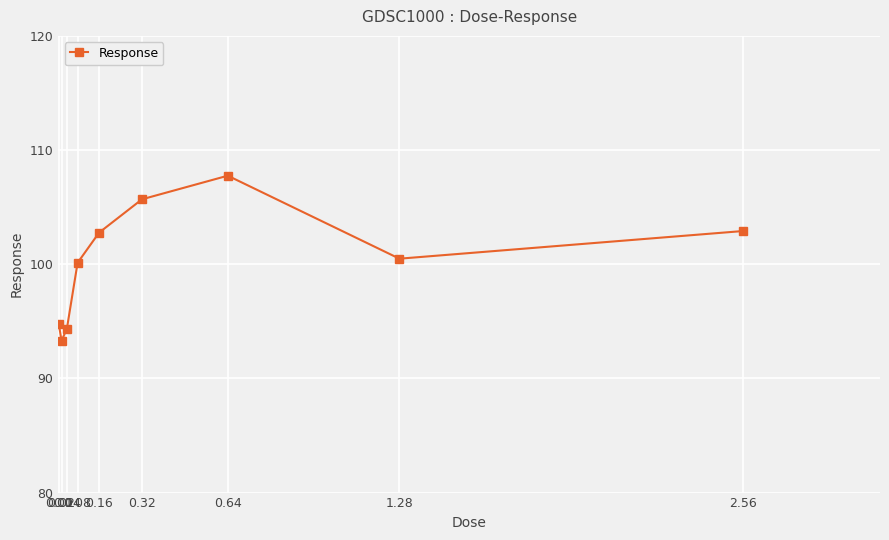

Which label corresponds to the largest value in the chart?

0.64